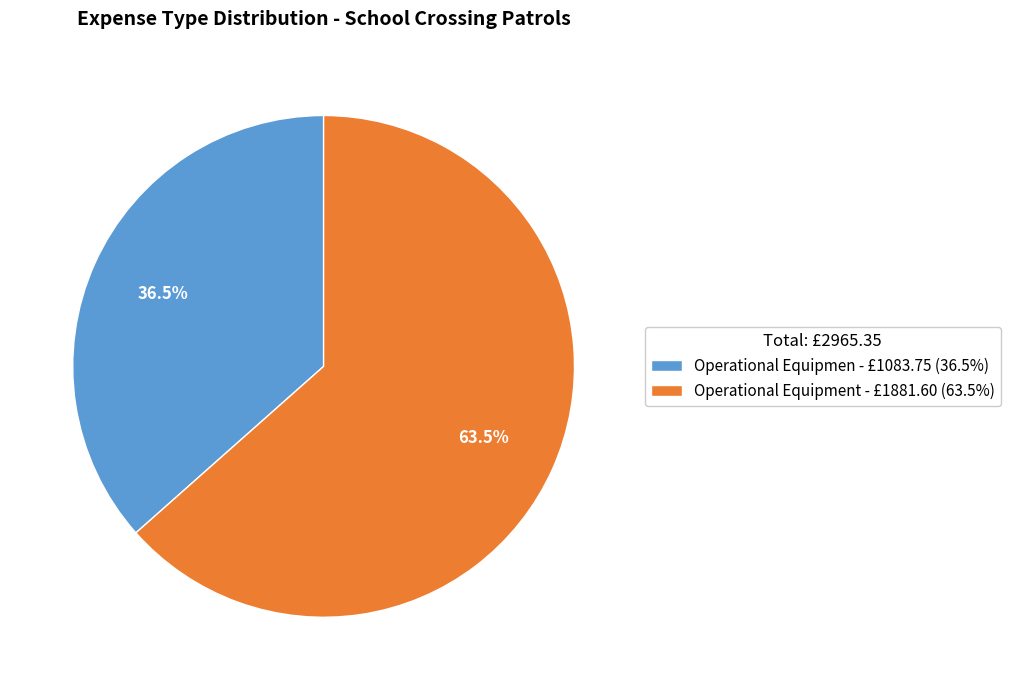

Rank the categories by value from lowest to highest.

Operational Equipmen - £1083.75 (36.5%), Operational Equipment - £1881.60 (63.5%)